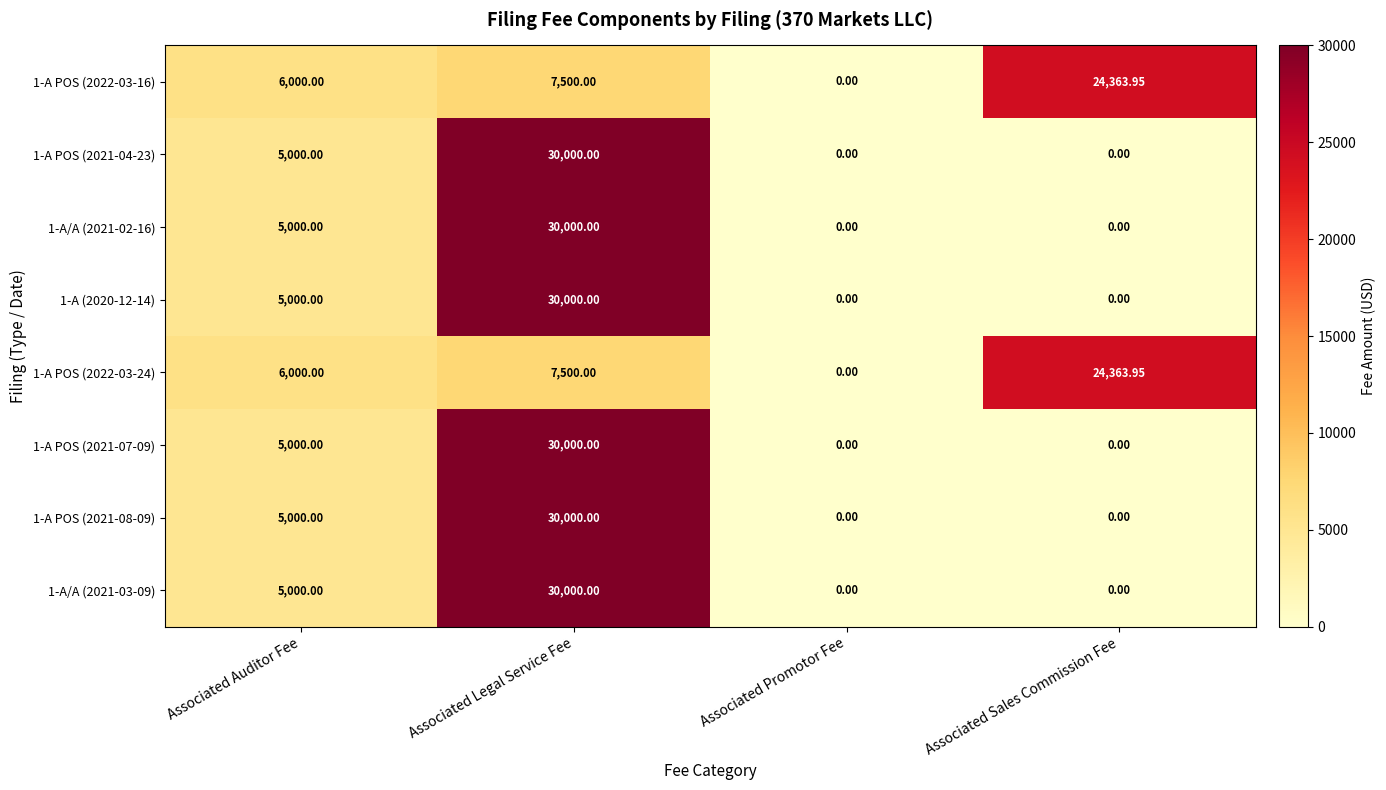

Is the value of 1-A POS (2022-03-16) at Associated Legal Service Fee greater than the value of 1-A POS (2021-07-09) at Associated Promotor Fee?

Yes